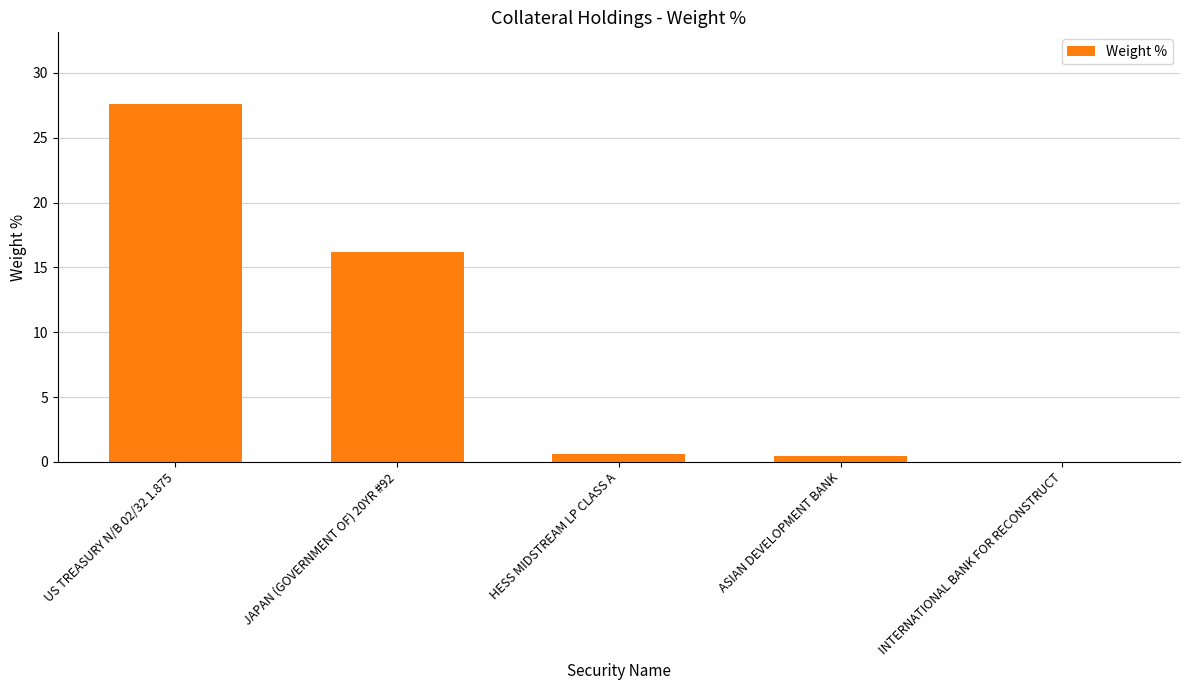

The chart shows a value of 16.2 at JAPAN (GOVERNMENT OF) 20YR #92. True or false?

True